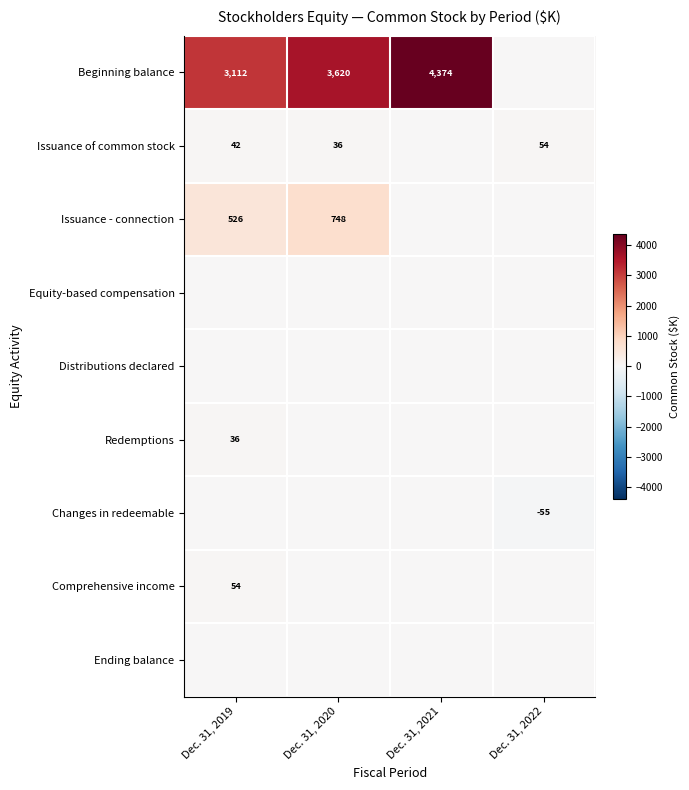

The Beginning balance series shows 4374 at Dec. 31, 2021. True or false?

True